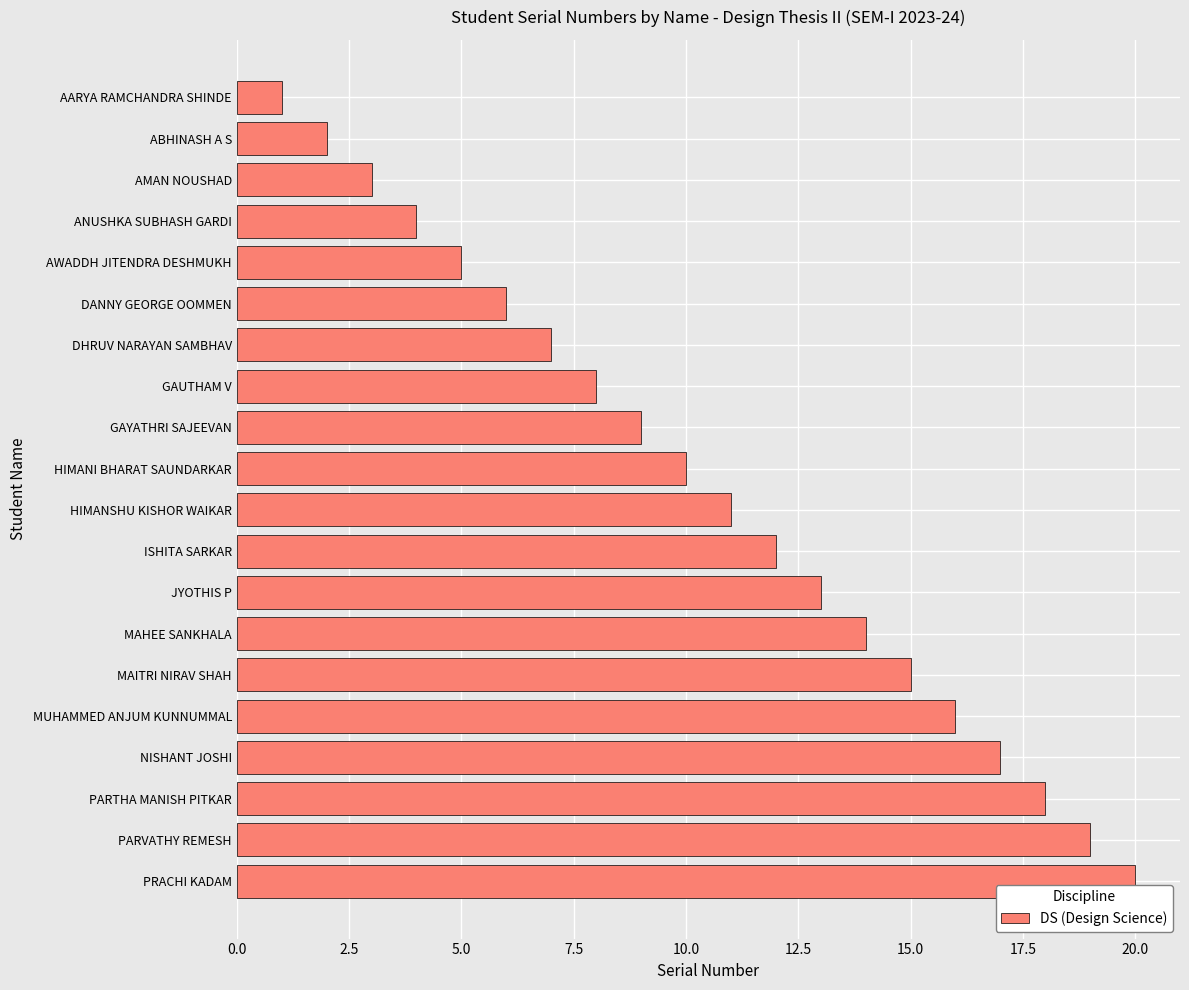

What is the ratio of the value at GAUTHAM V to the value at GAYATHRI SAJEEVAN?

0.9